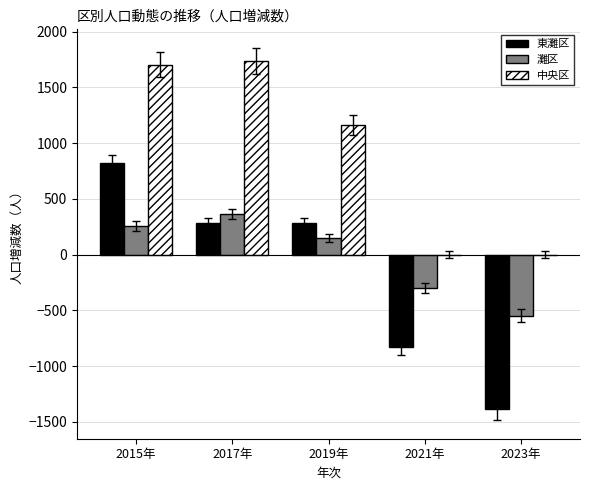

Between 2017年 and 2021年, which series saw the biggest shift?

中央区